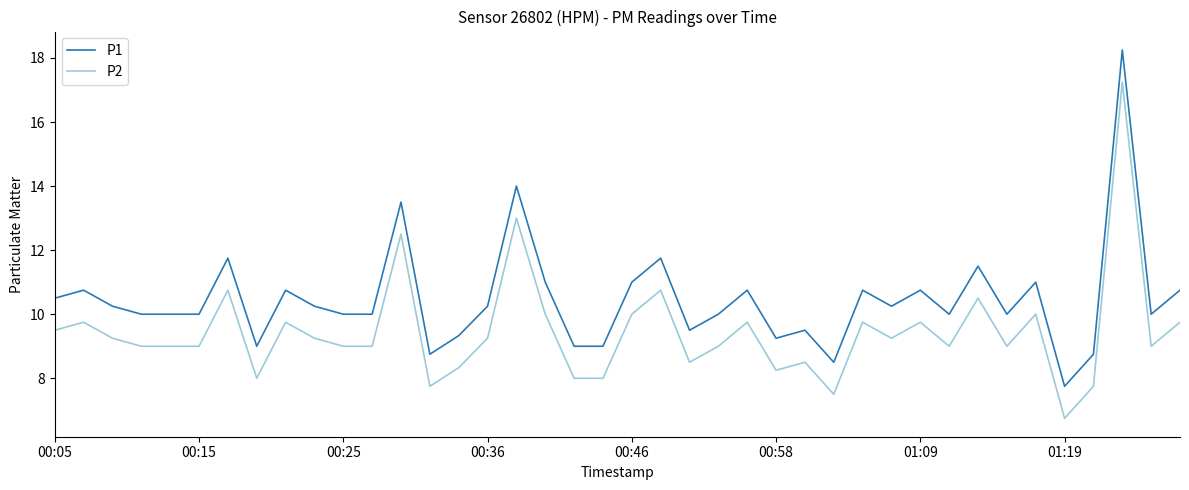

List the series in order of their overall mean, highest first.

P1, P2